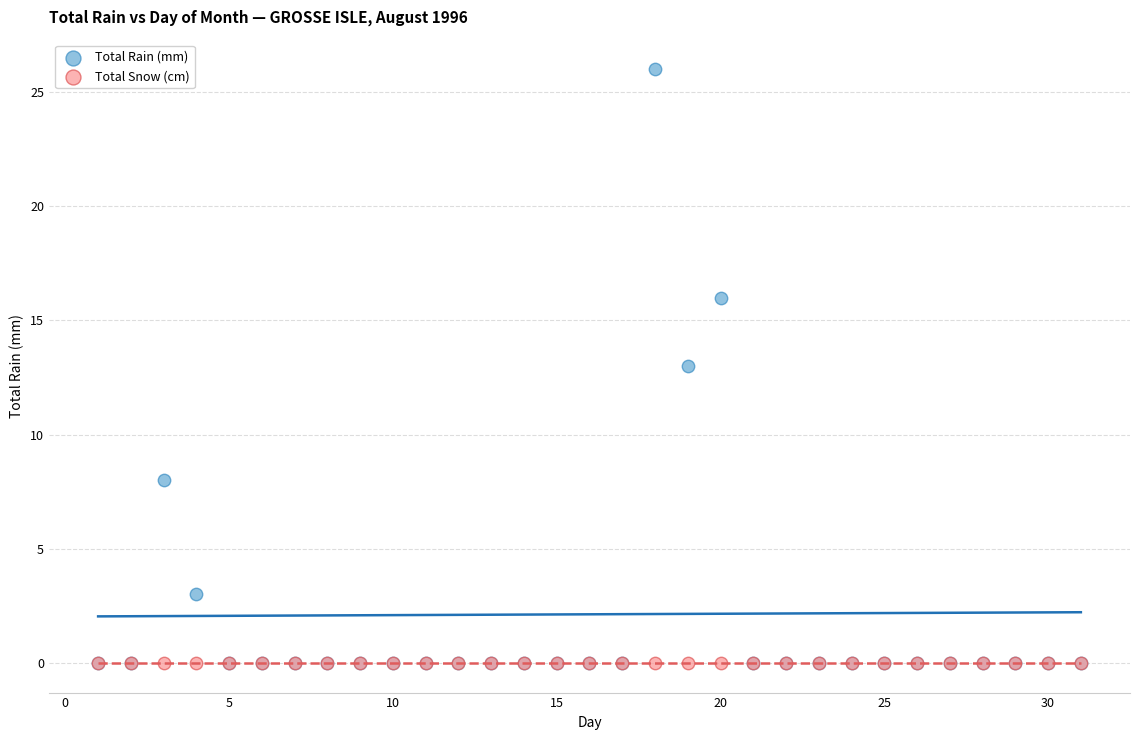

Which series reaches the maximum Y coordinate?

Total Rain (mm)